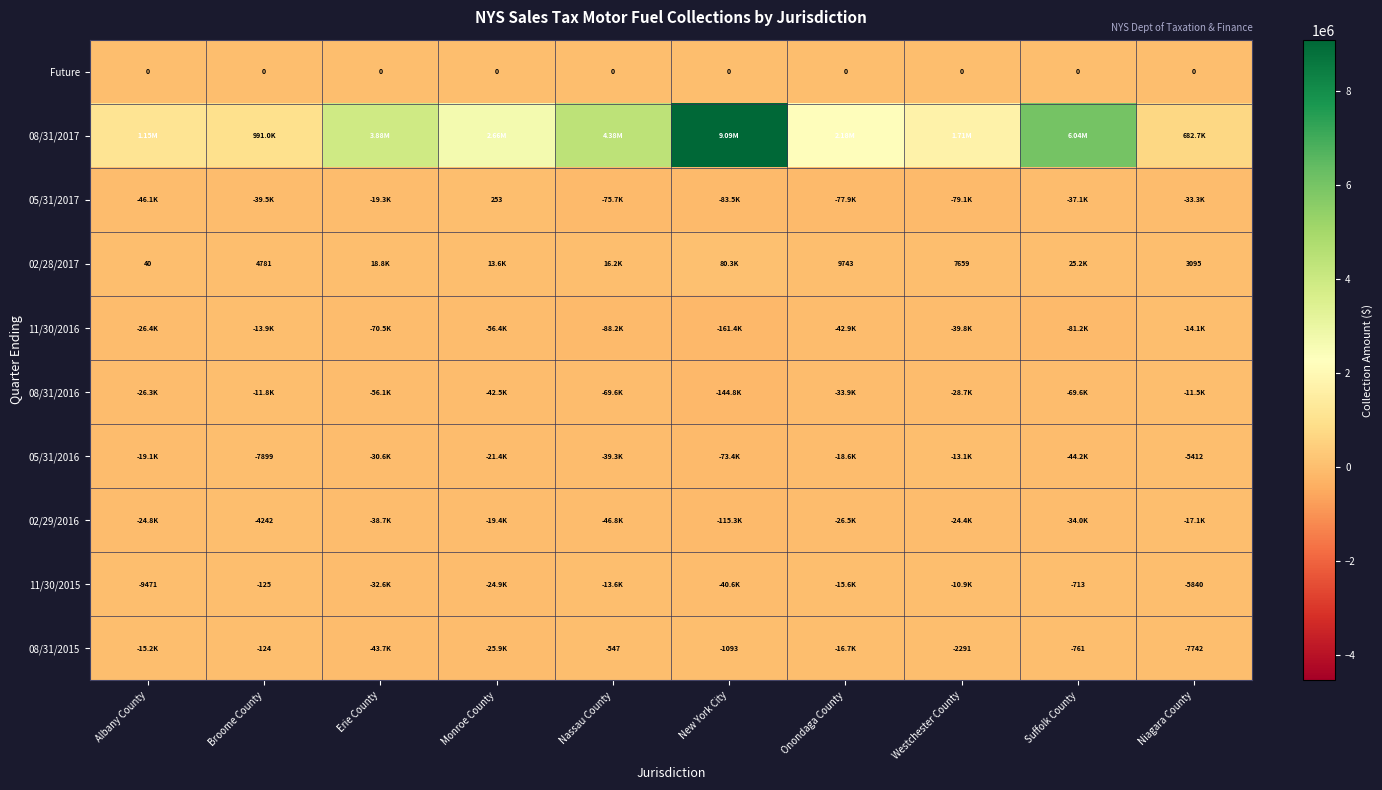

Between Suffolk County and Niagara County, which series saw the biggest shift?

08/31/2017